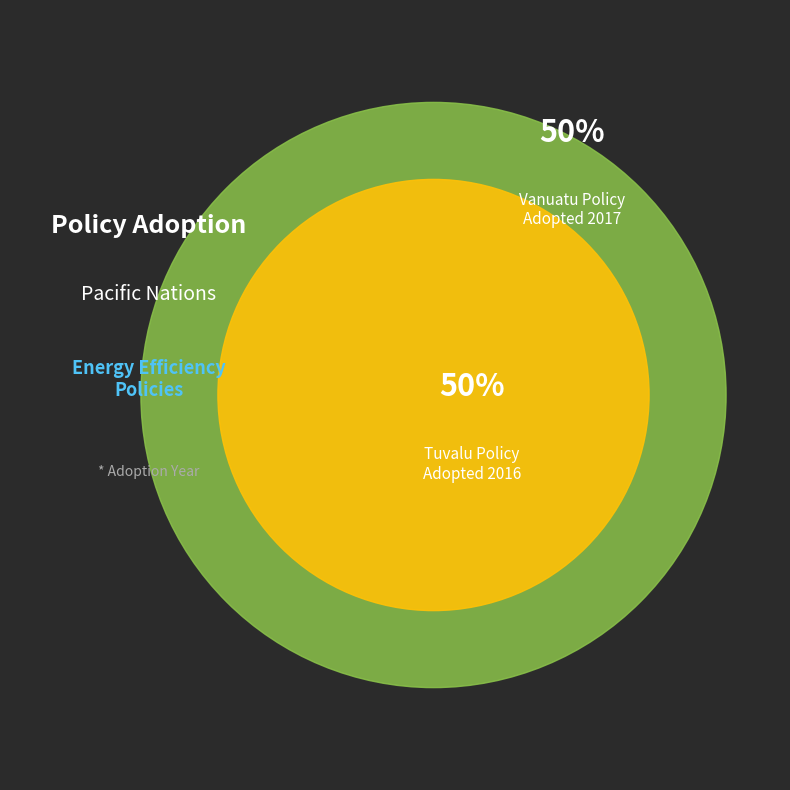

What portion of the pie excludes Energy Efficiency of Electrical Appliances (Vanuatu)?

50.0%